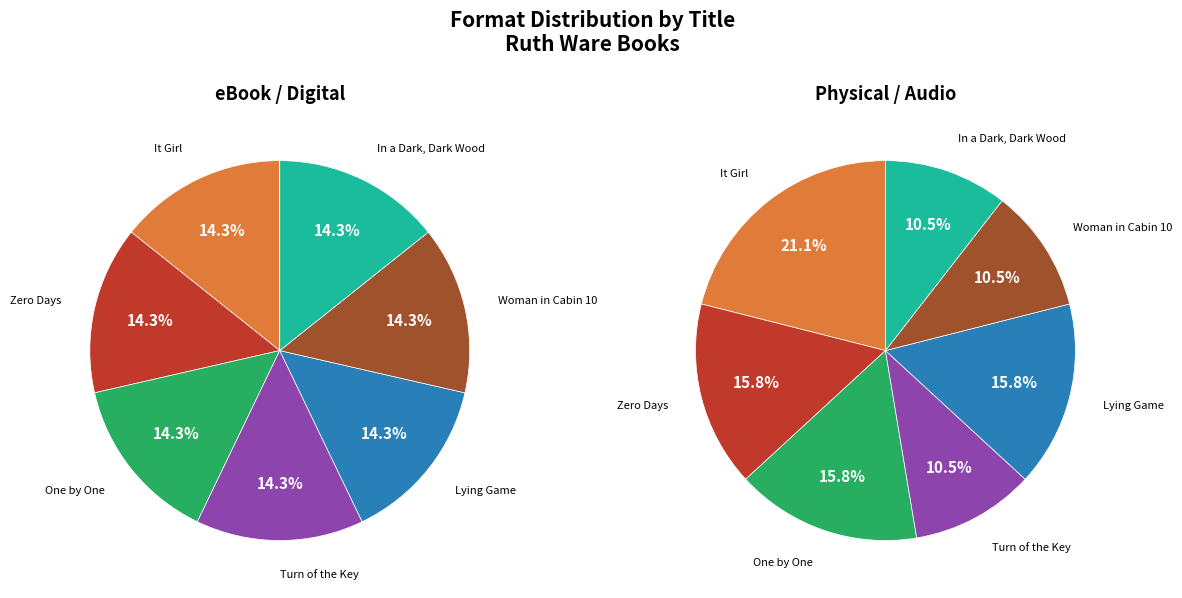

What percentage is NOT represented by Woman in Cabin 10?

87.9%